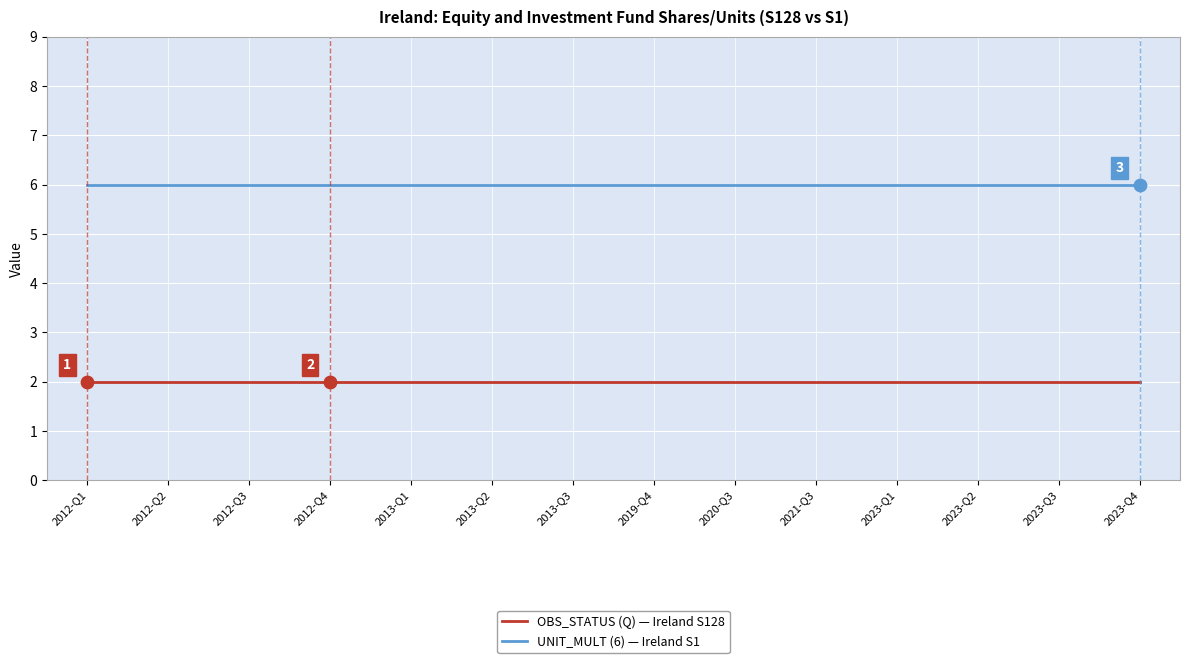

At how many categories does at least one series exceed 2?

14